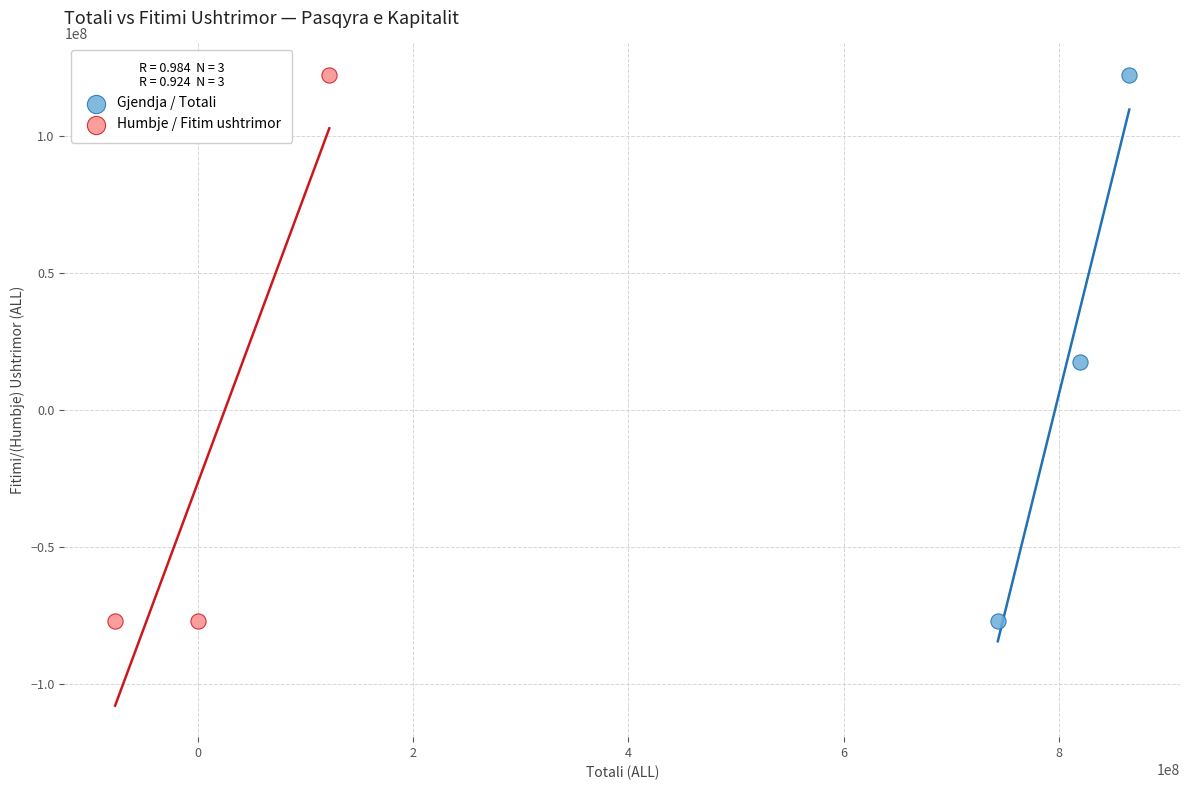

What are all the series names shown in the legend?

Gjendja / Totali, Humbje / Fitim ushtrimor